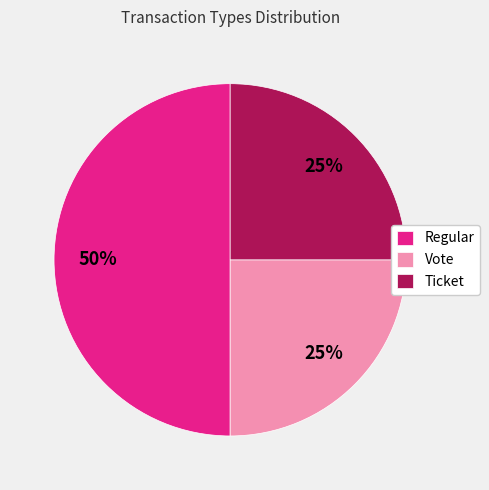

Does Vote account for over 50% of the chart?

No